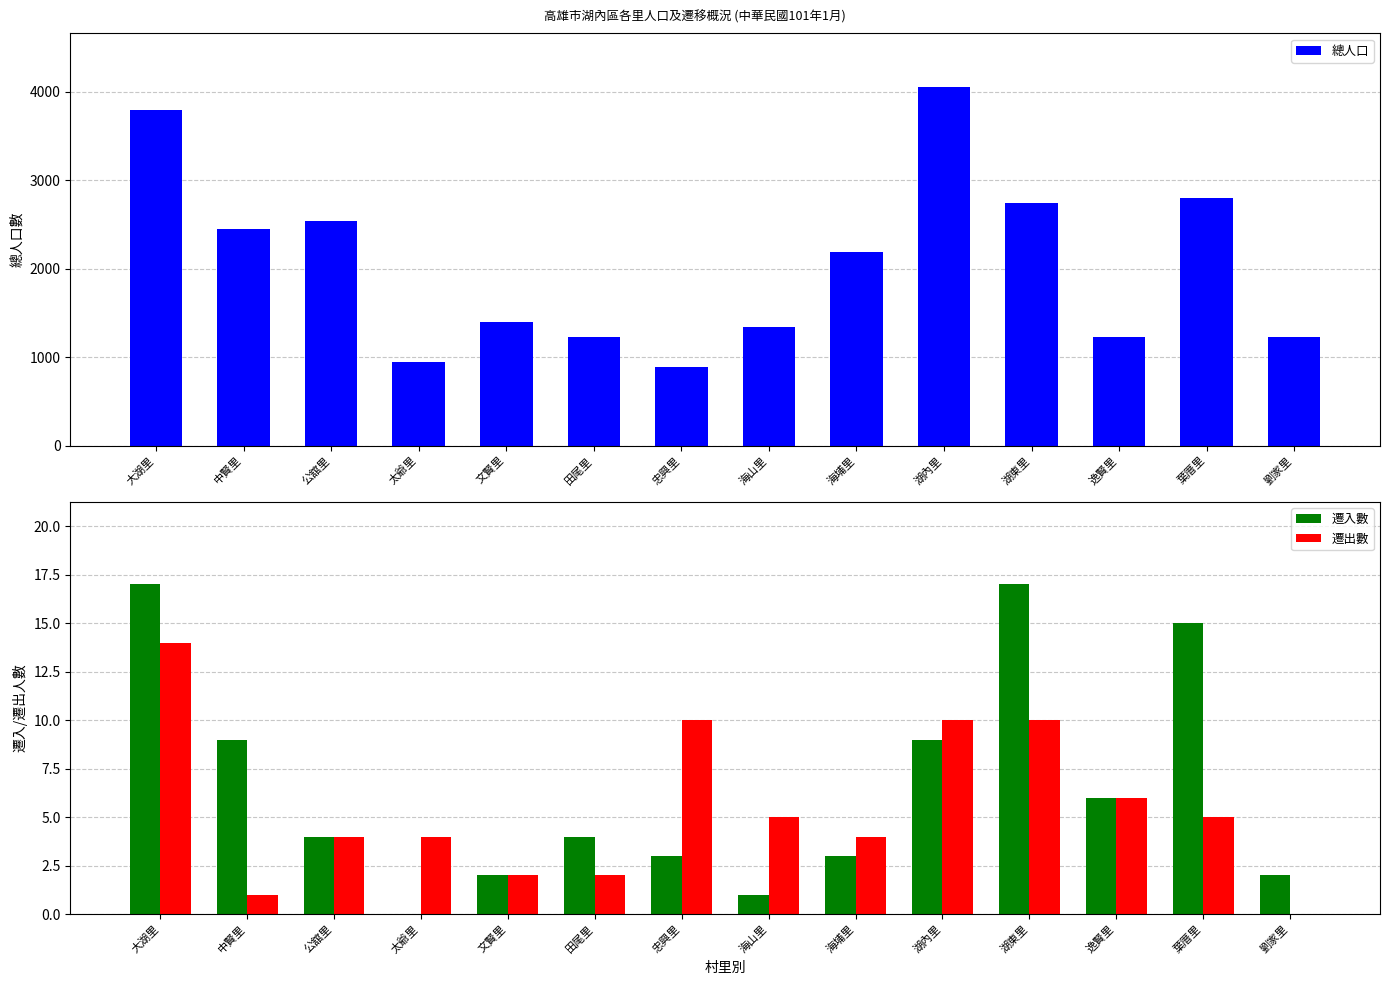

What is the average value of the 總人口 series?

2059